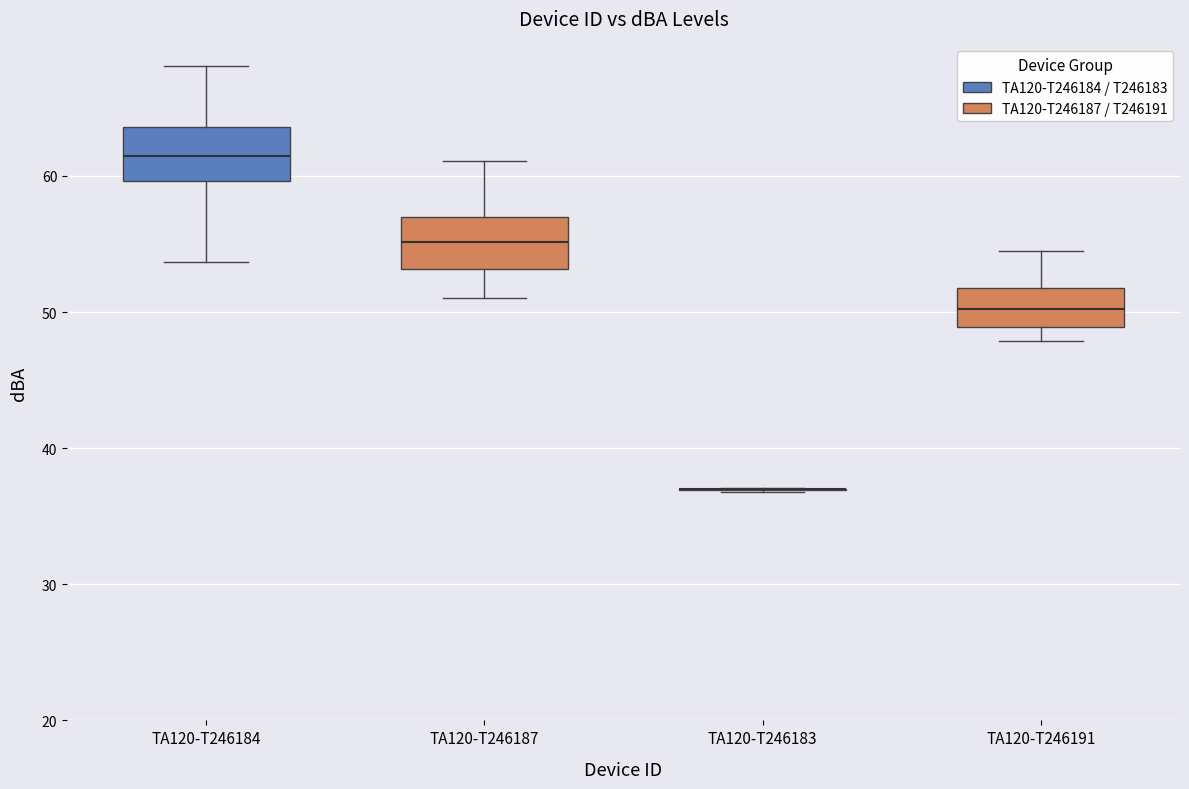

Reading left to right, read every box against the y-axis: the position of its median line, the range the box covers, and the ends of its whiskers. The values are not printed on the chart, so give them approximately, as read against the axis.

TA120-T246184: median 61, box 60 to 64, whiskers 54 to 68
TA120-T246187: median 55, box 53 to 57, whiskers 51 to 61
TA120-T246183: box collapsed to a line at 37, whiskers 37 to 37
TA120-T246191: median 50, box 49 to 52, whiskers 48 to 55